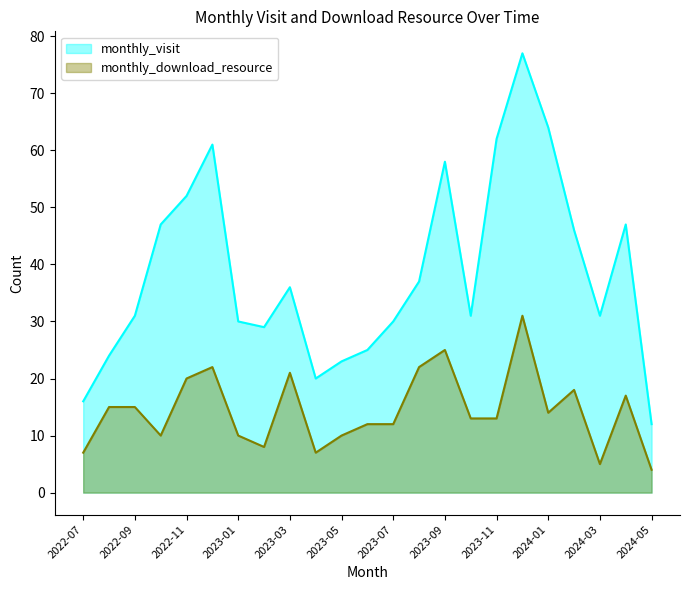

Rank the series by their average value, from lowest to highest.

monthly_download_resource, monthly_visit